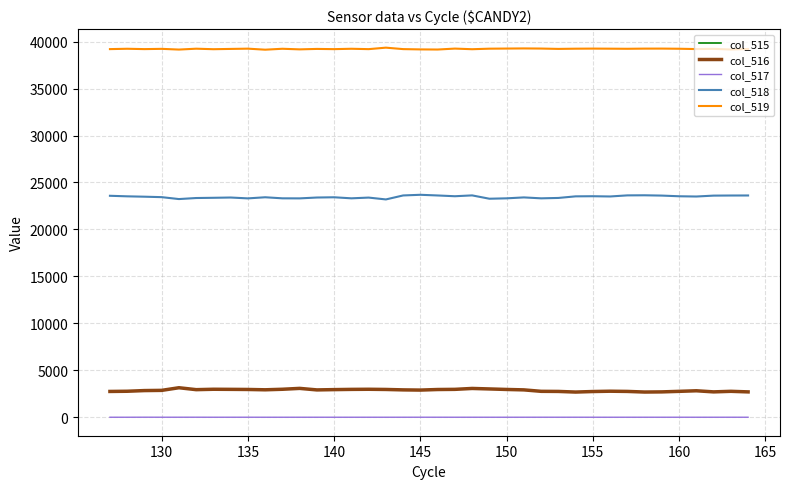

What is the greatest value displayed?

39359